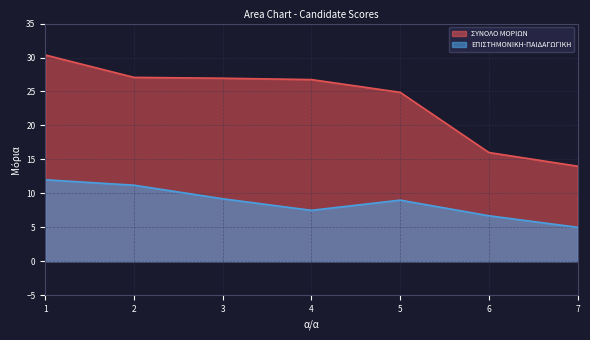

Count the number of categories in the chart.

7